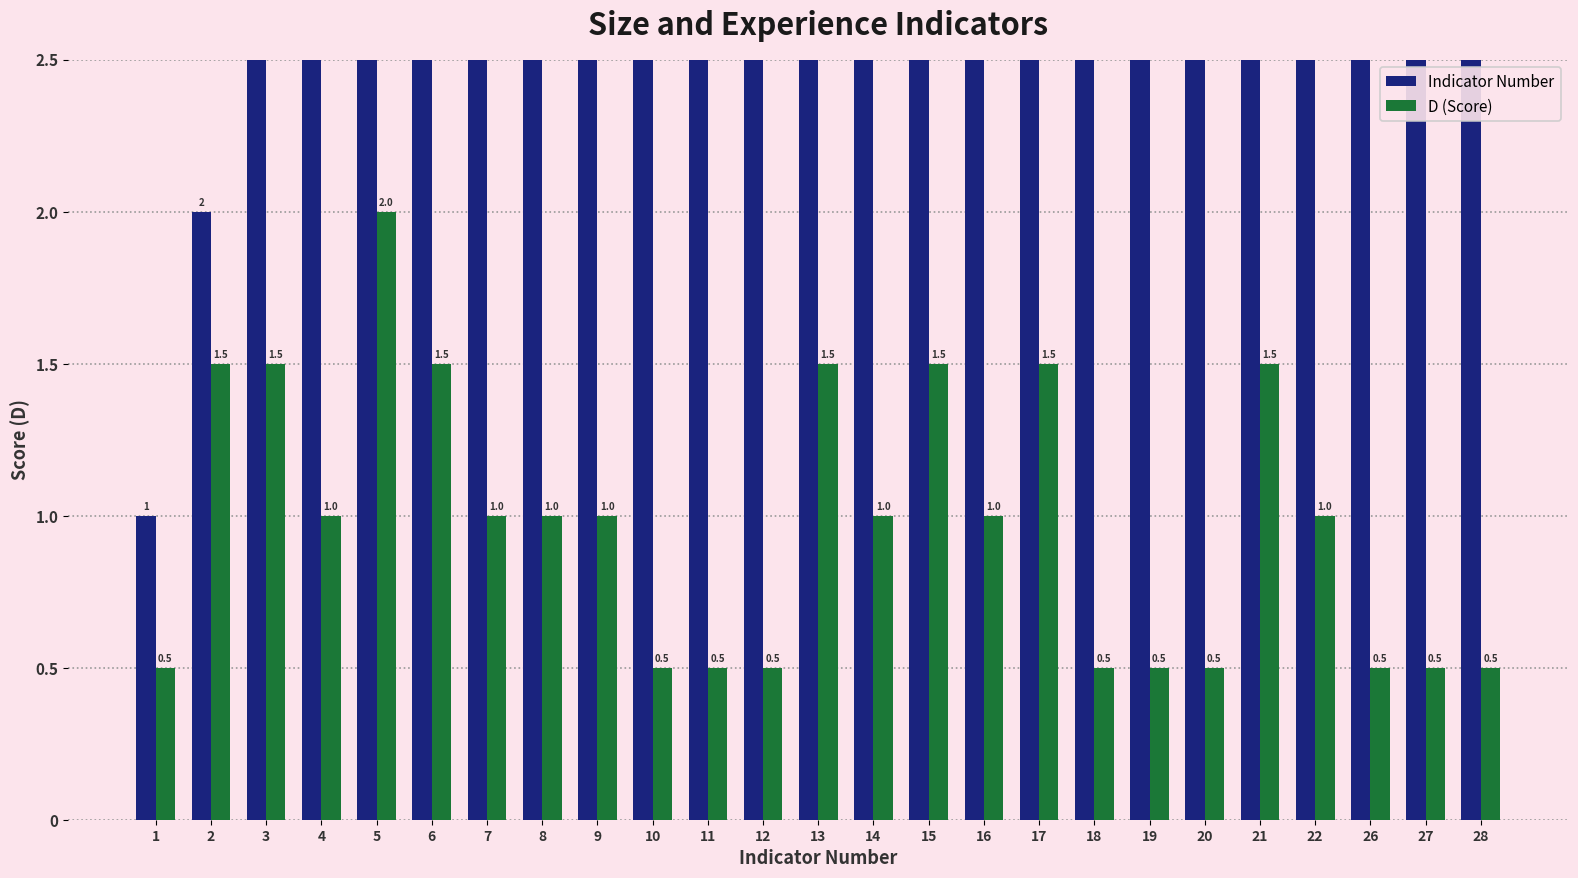

What are all the series names shown in the legend?

Indicator Number, D (Score)